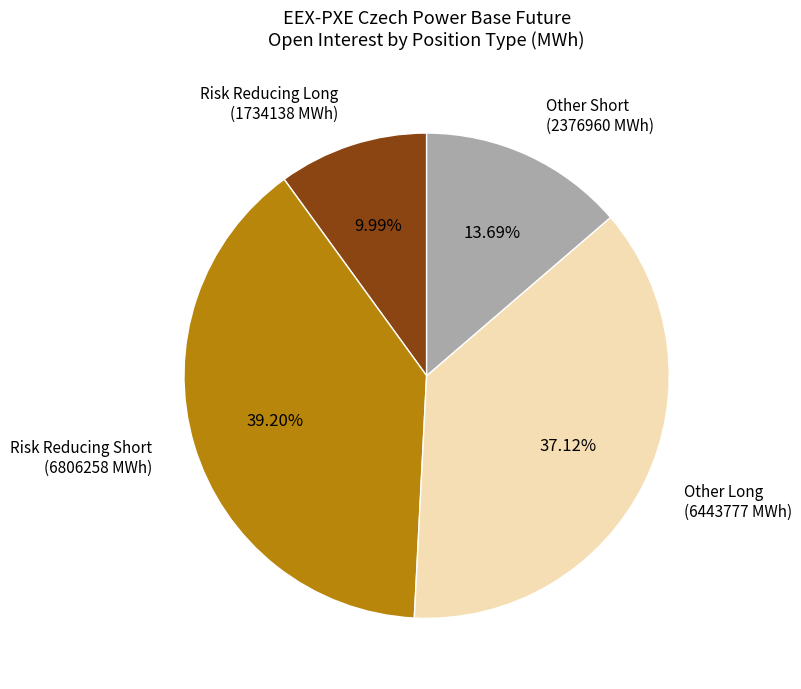

Does any single category account for the majority?

No